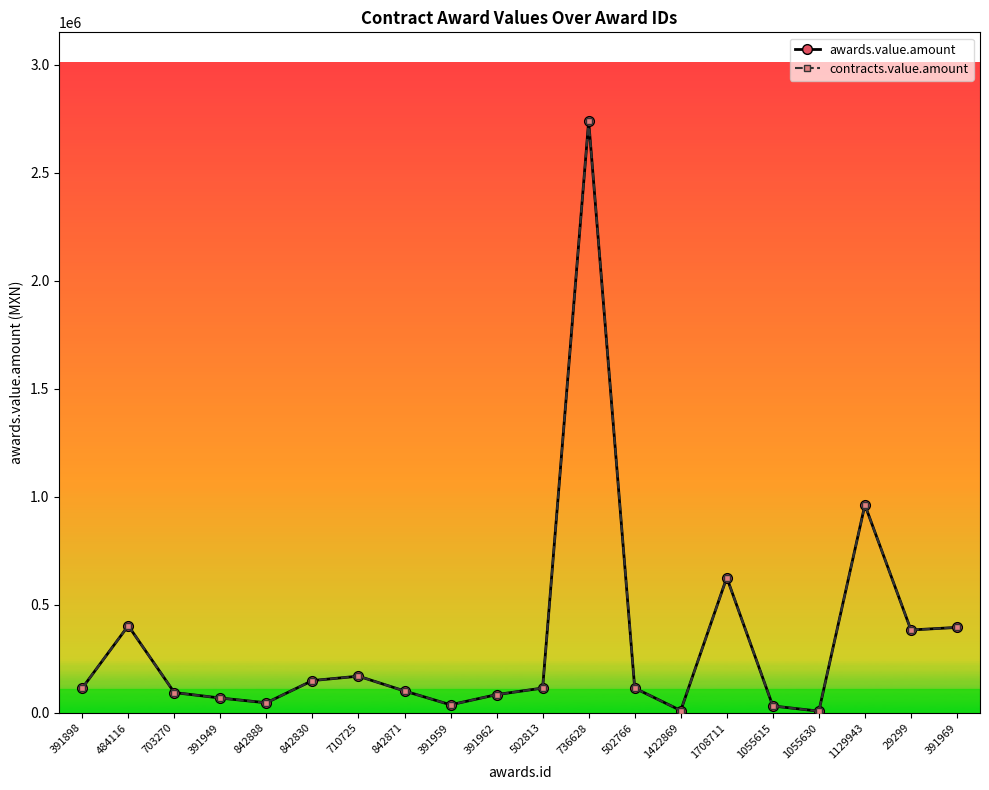

What is the value of the awards.value.amount point at the 17th from the left?

8065.0